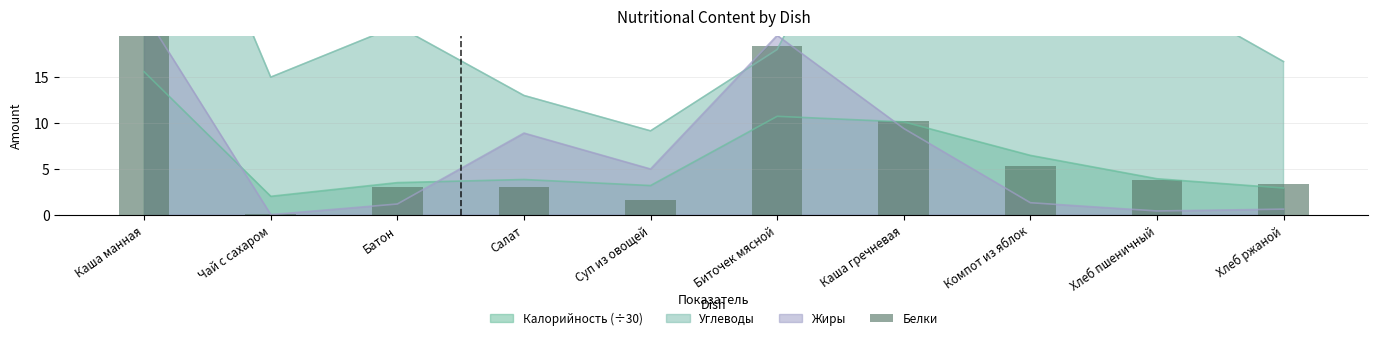

Which label corresponds to the largest value in the chart?

Каша манная